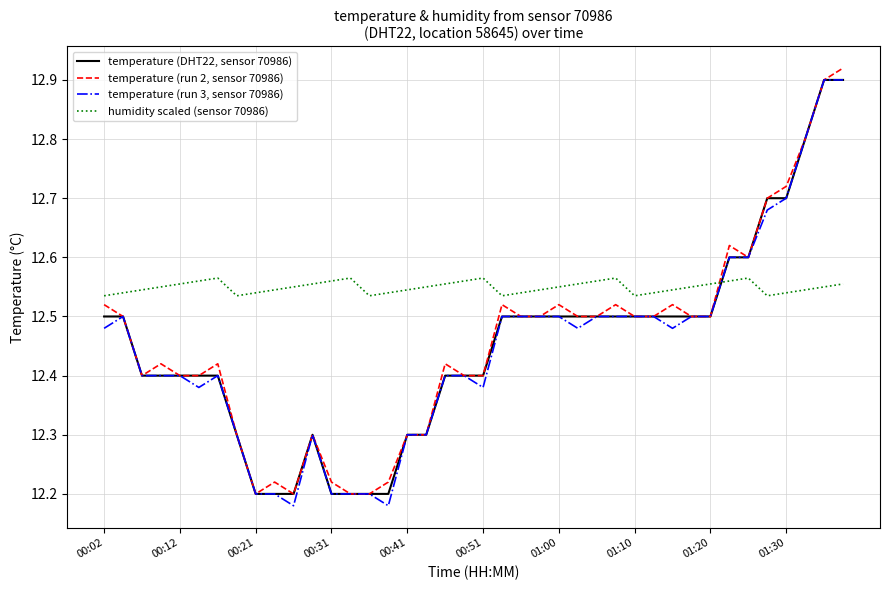

How many times do temperature (run 3, sensor 70986) and humidity scaled (sensor 70986) cross each other?

1